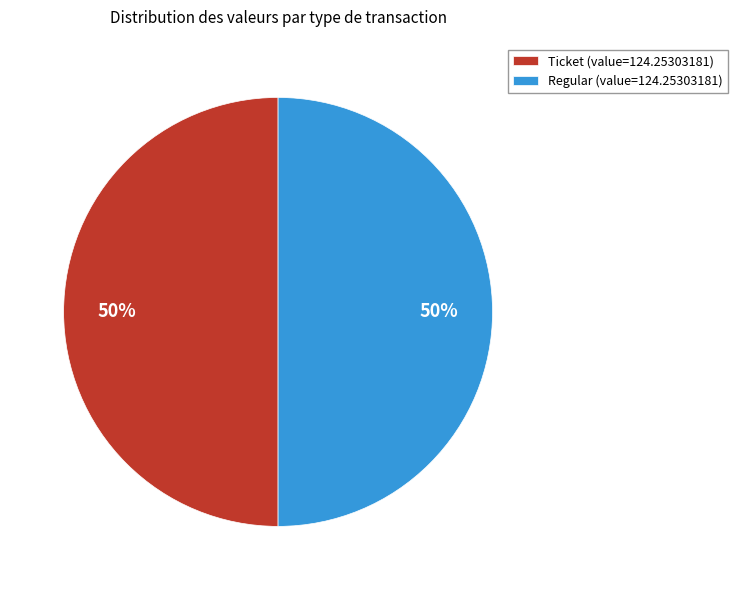

True or false: Regular (value=124.25303181) accounts for 43% of the total.

False